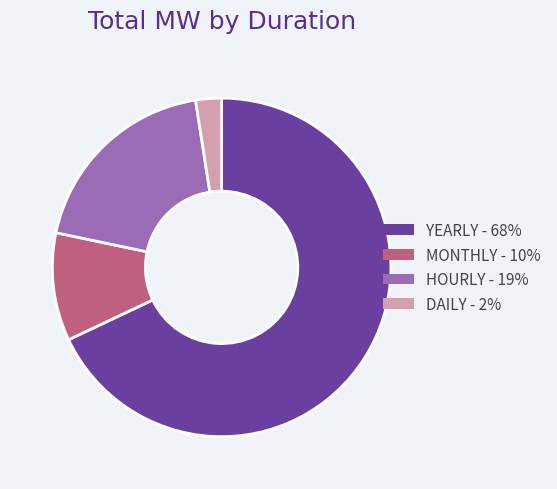

Is there any slice that represents more than half of the pie?

Yes